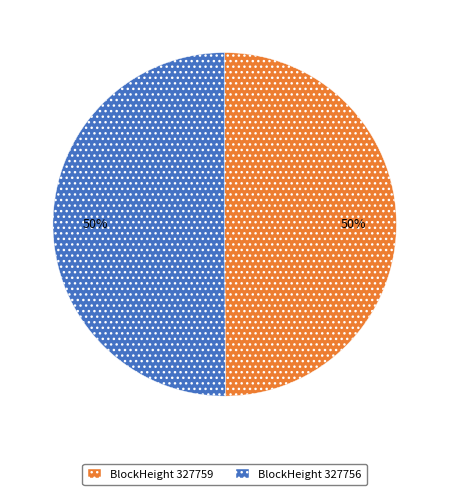

To the nearest percent, what portion does BlockHeight 327759 represent?

50%